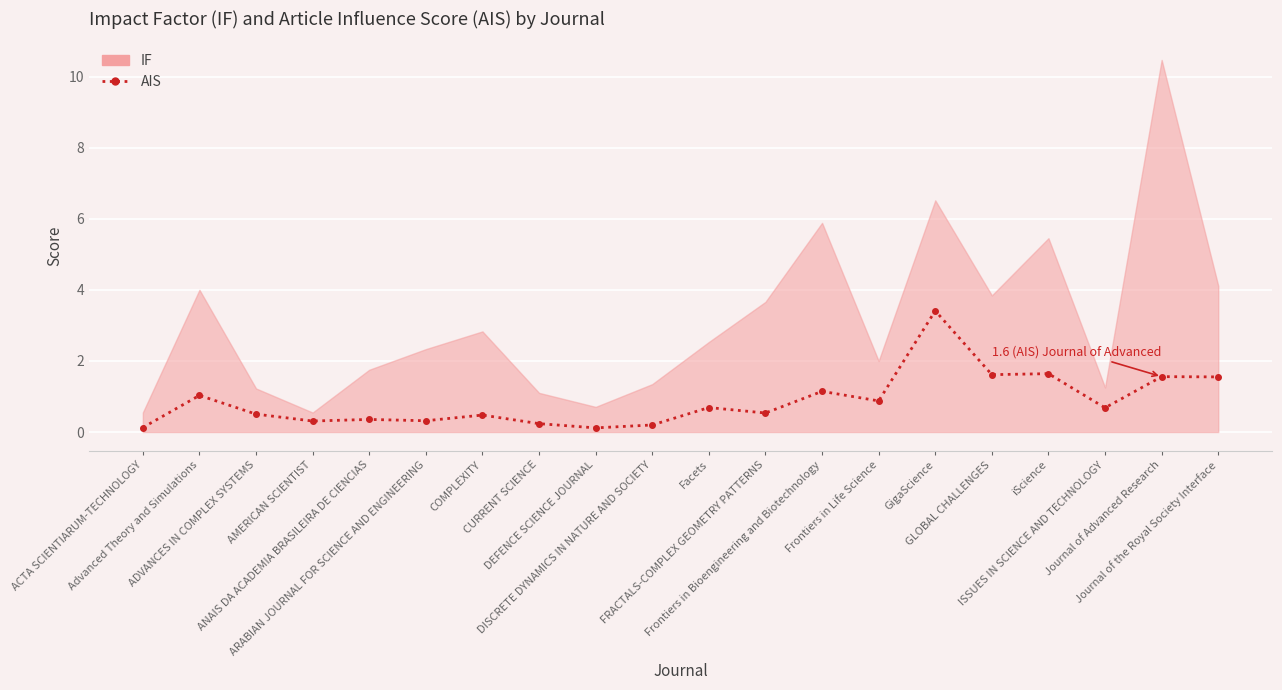

Which label corresponds to the largest value in the chart?

GigaScience